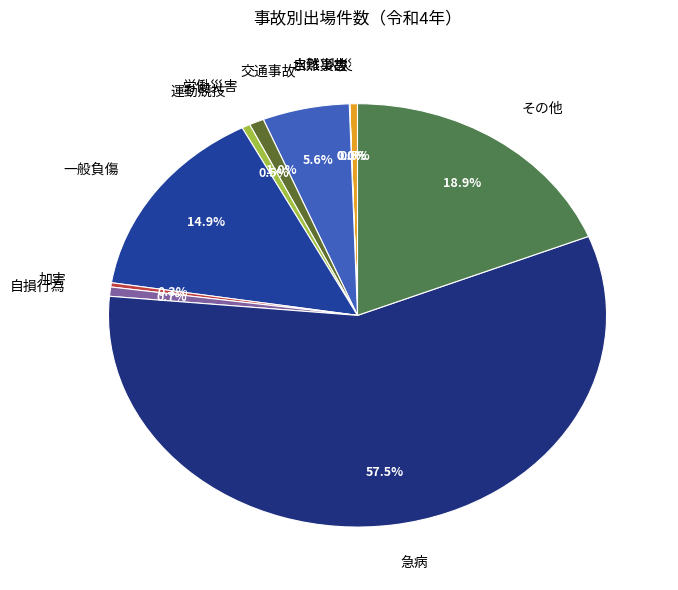

Which category has the biggest portion of the pie?

急病